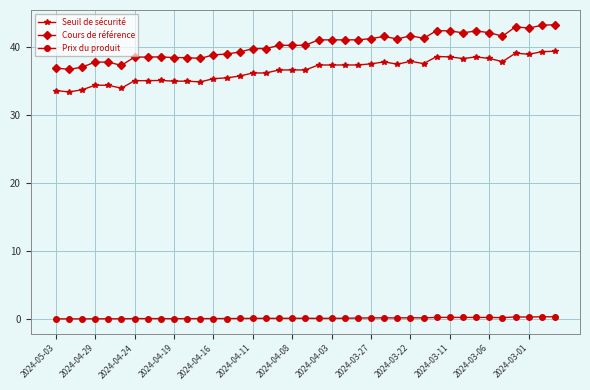

Which series has the widest spread of values?

Cours de référence